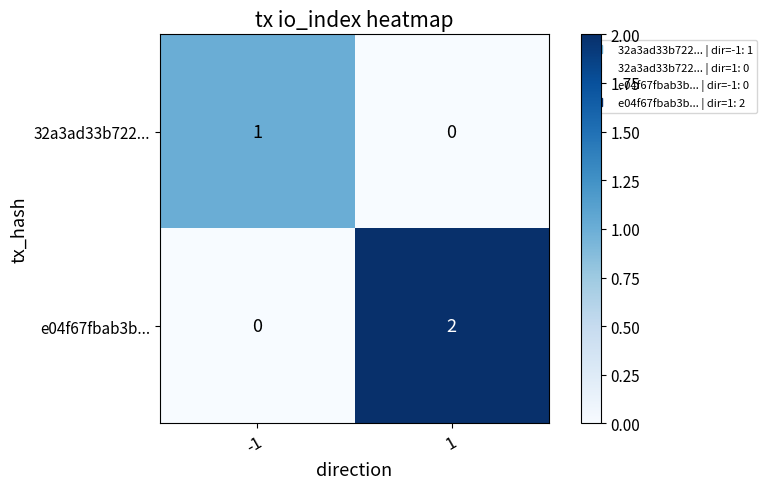

What is the spread (max minus min) of values at -1?

1